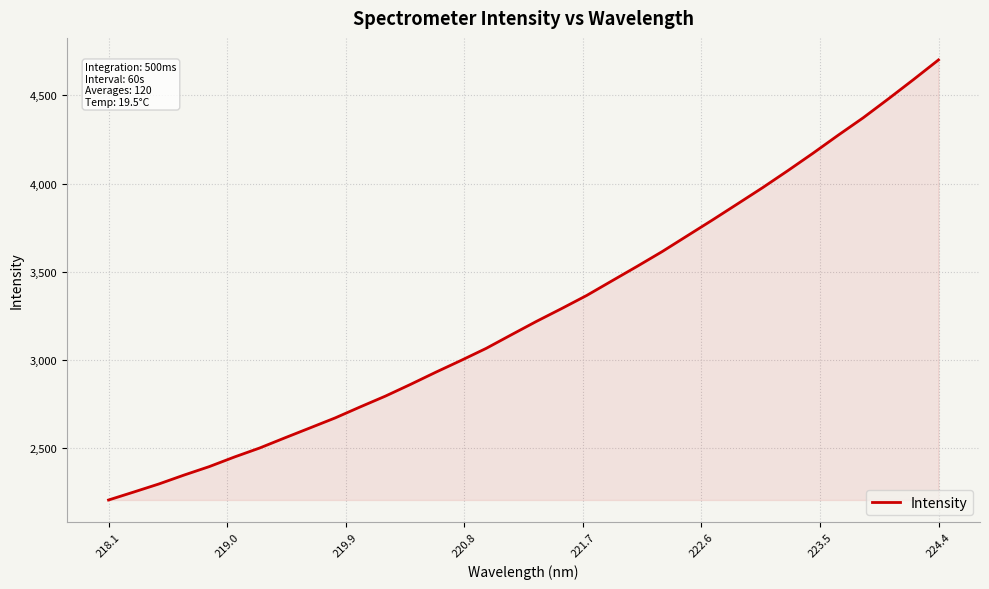

What is the sum of all values?

111330.6